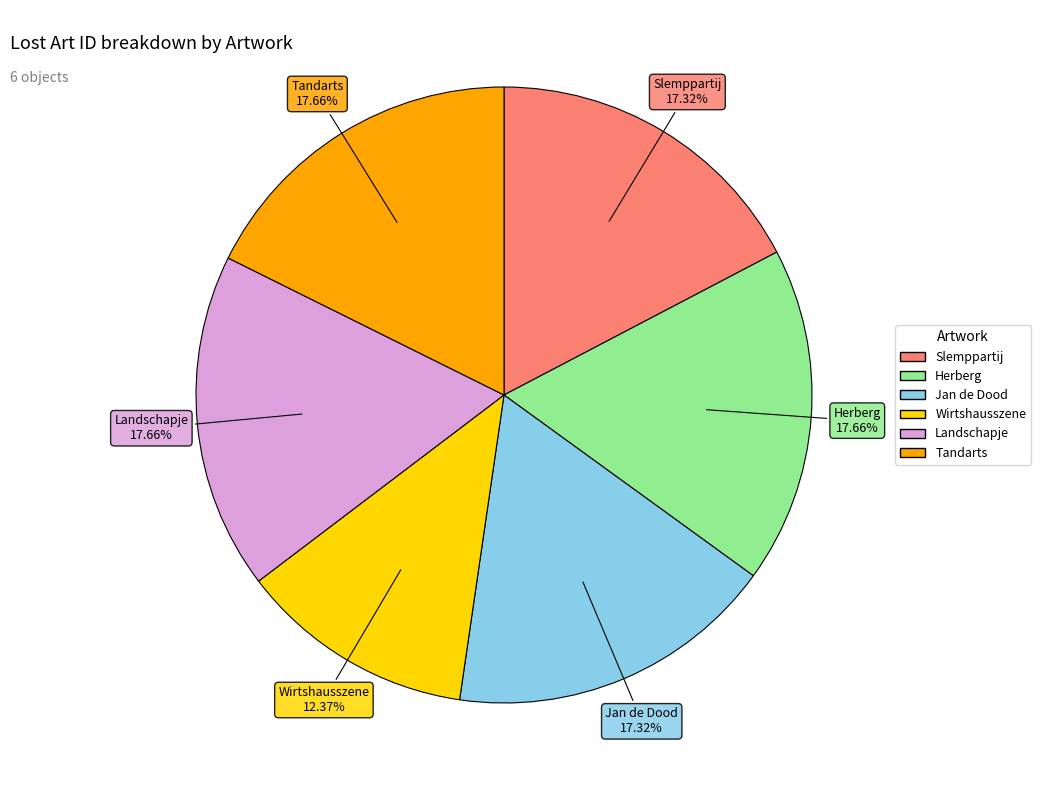

How many segments does this pie chart have?

6